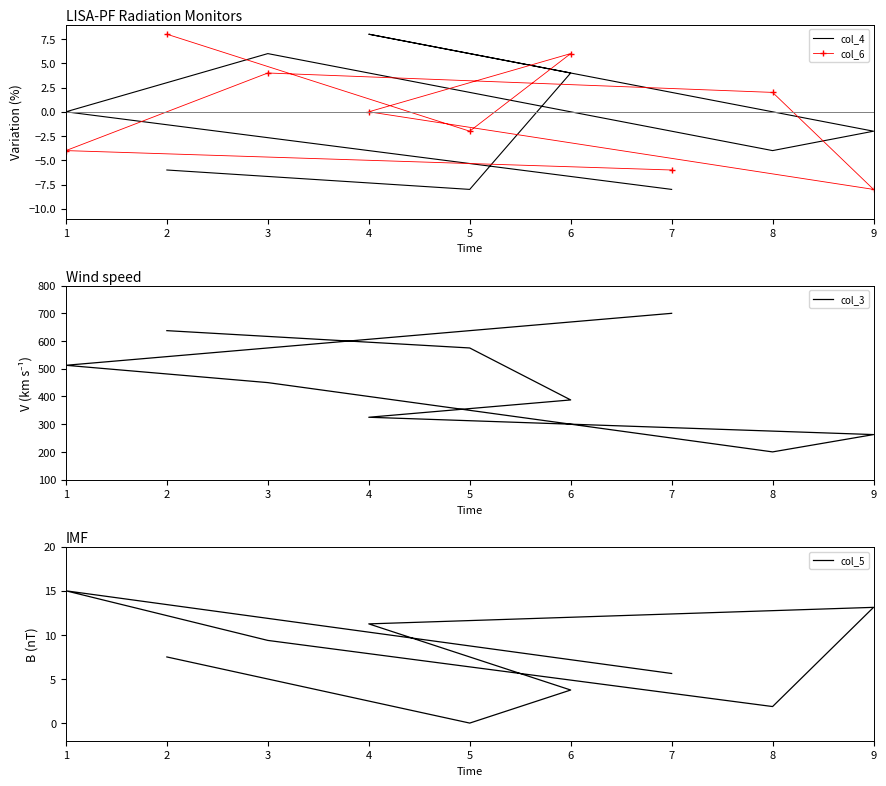

At how many categories does at least one series exceed 184?

9